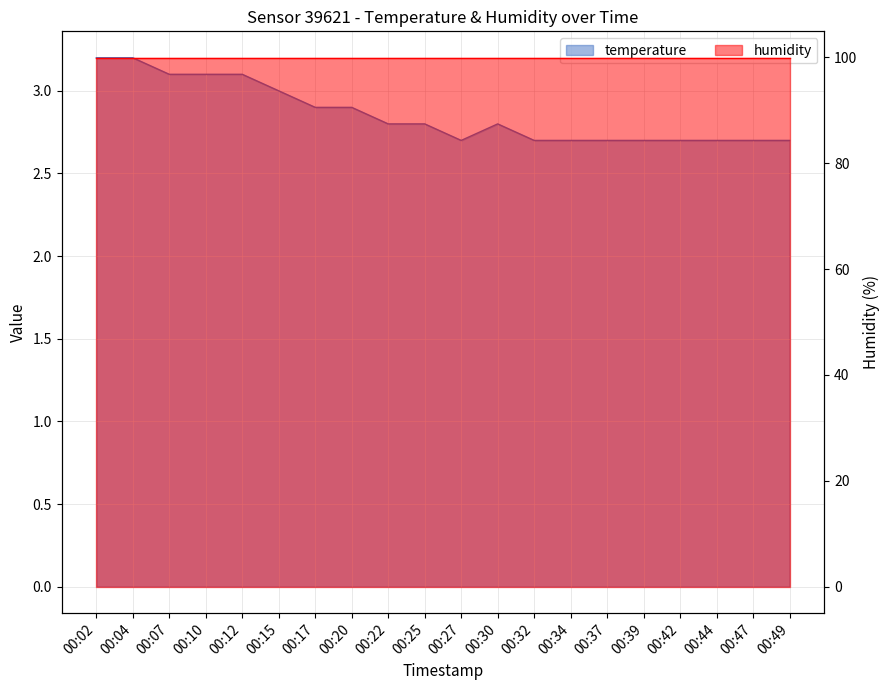

What is the ratio of the value at 00:25 to the value at 00:07?

0.9